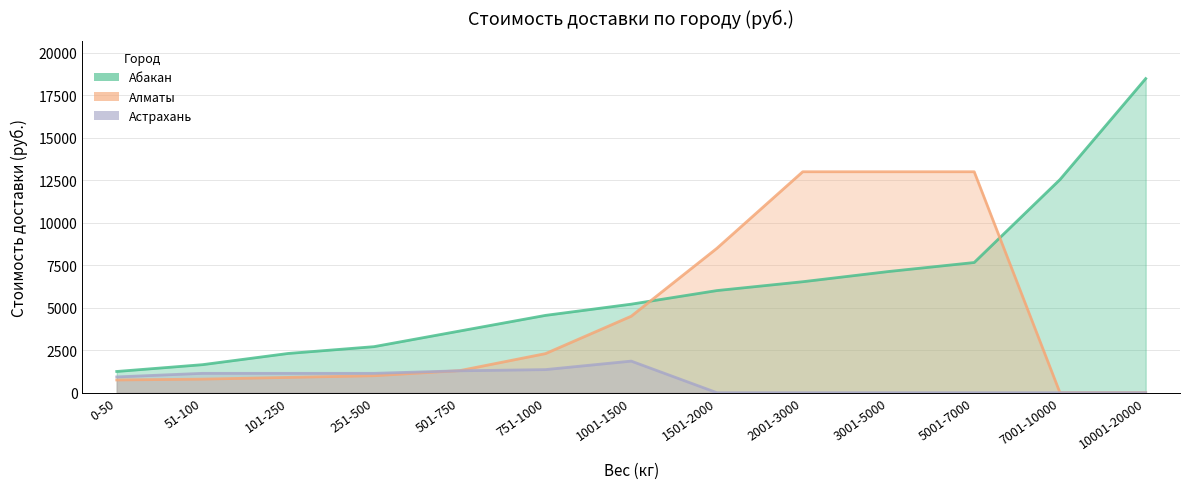

Does the chart display data point markers on the line(s)?

No